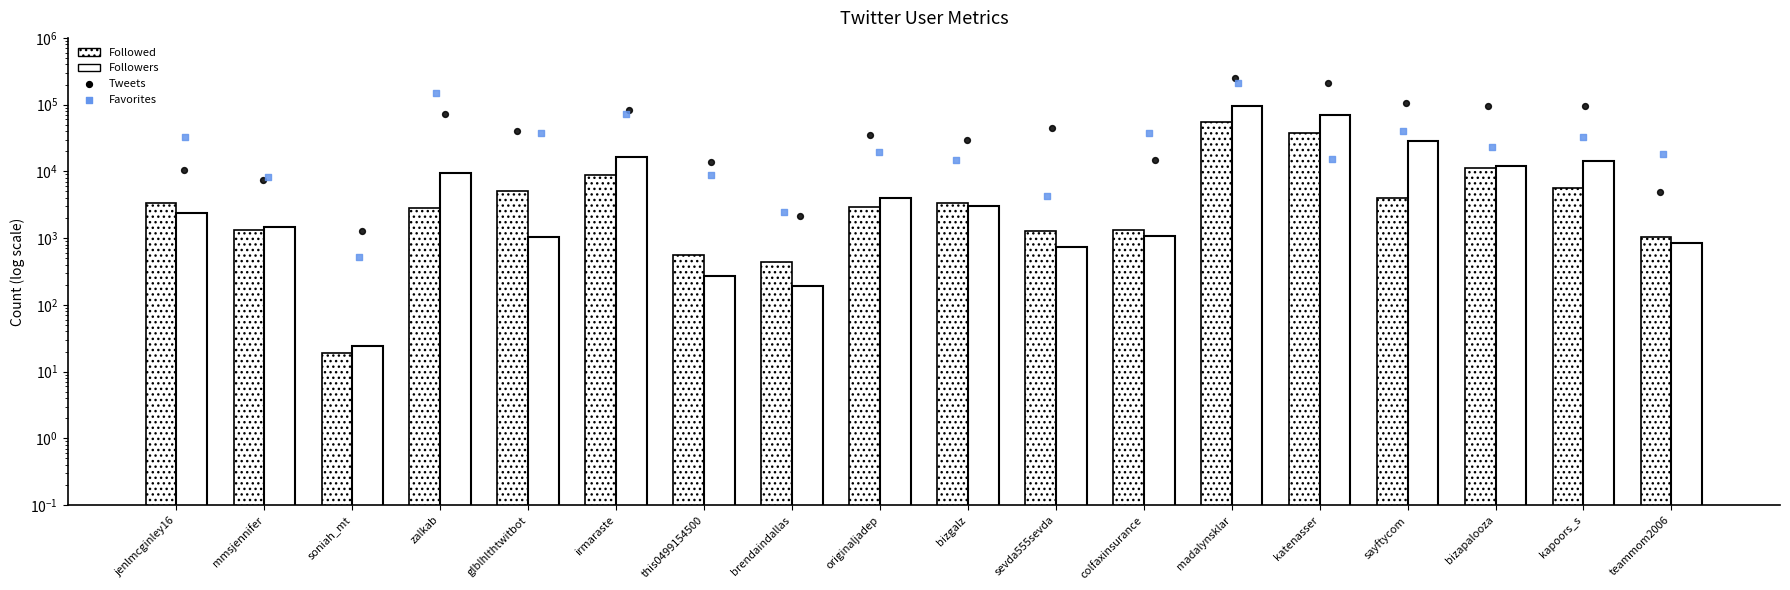

Which series contains the highest Y value?

Followers